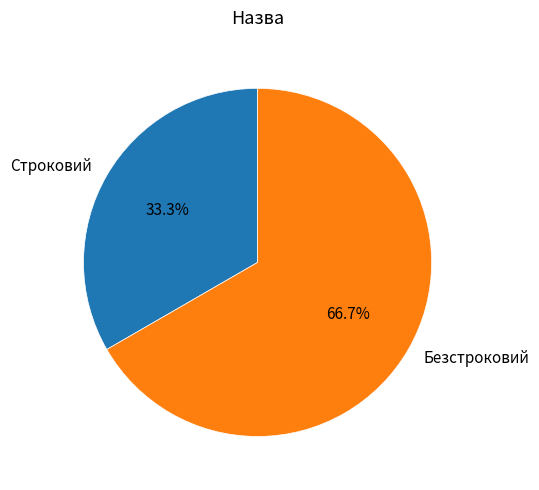

The Строковий slice represents 33% of the pie. True or false?

True